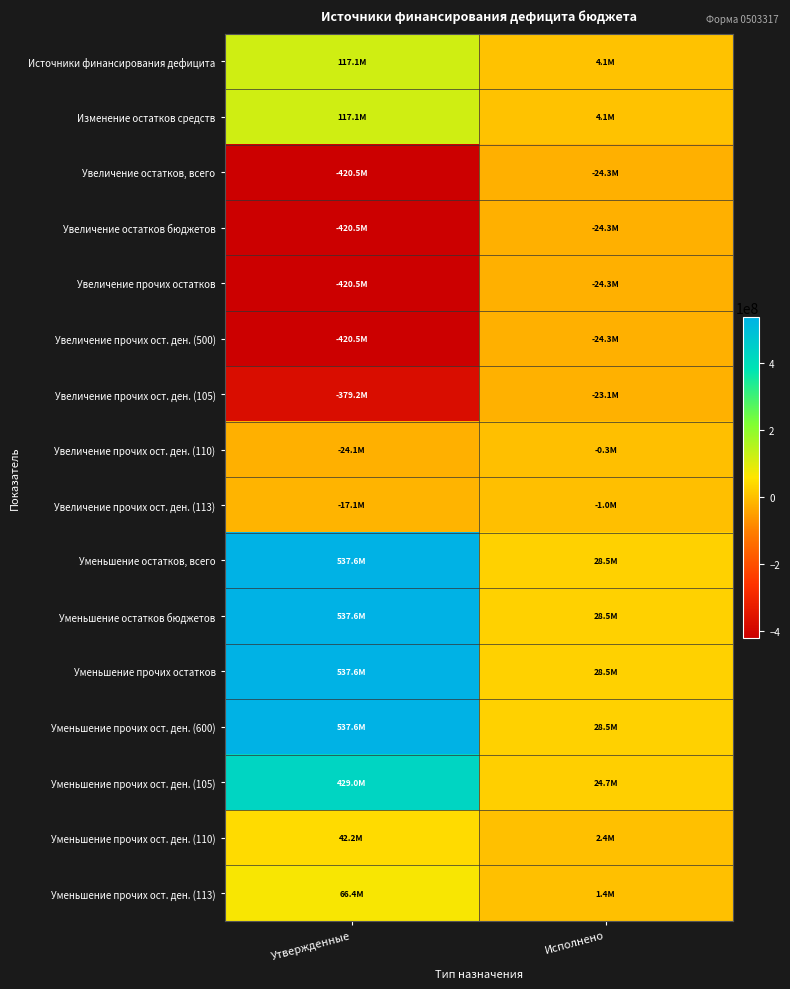

At which category is the sum across all series the highest?

Утвержденные